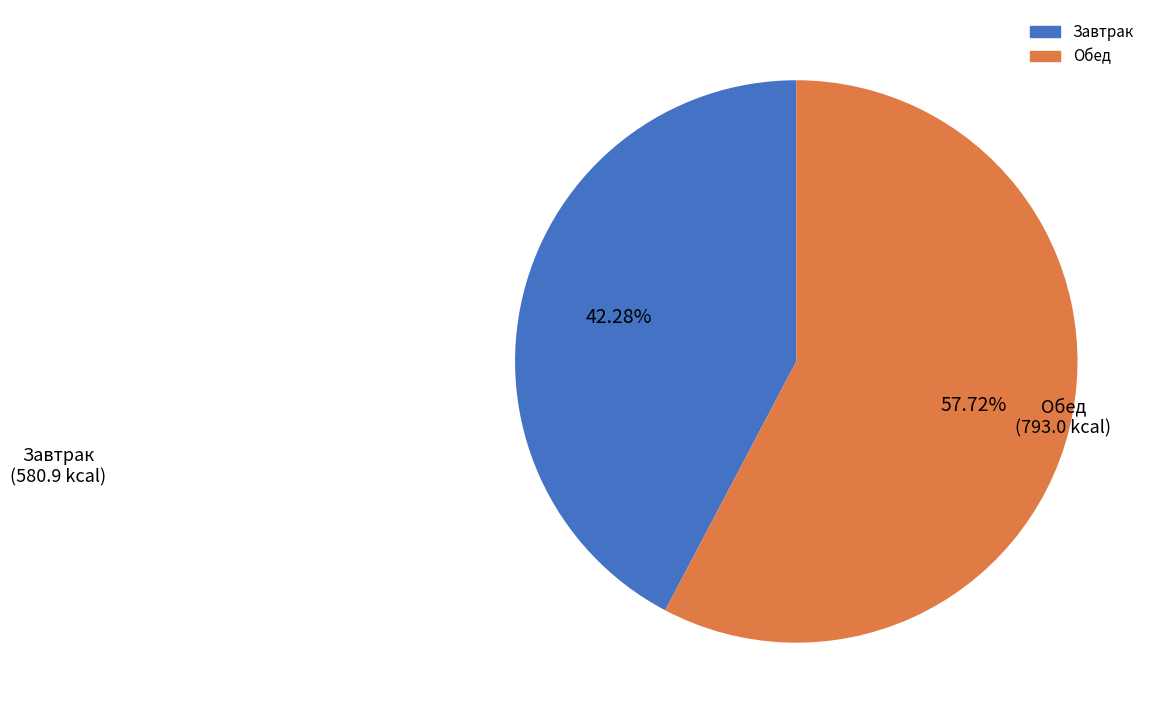

Which category has the smallest portion of the pie?

Завтрак